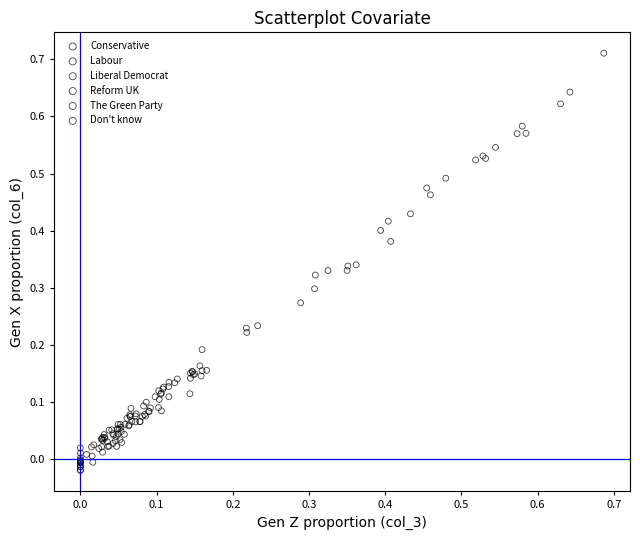

Which series contains the highest Y value?

Don't know